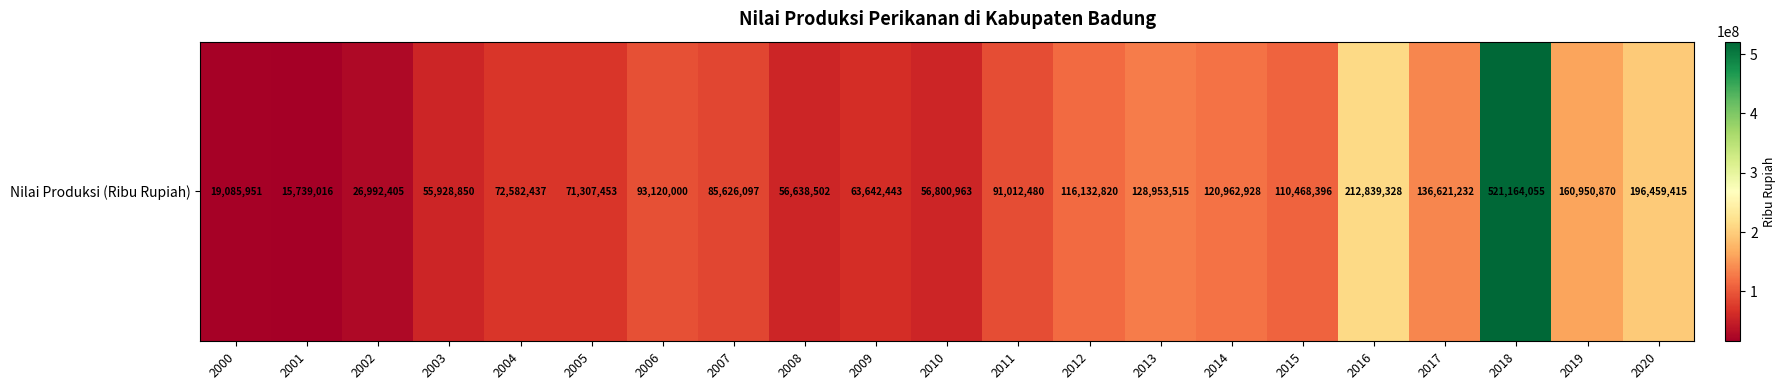

Which has a higher value, 2011 or 2002?

2011